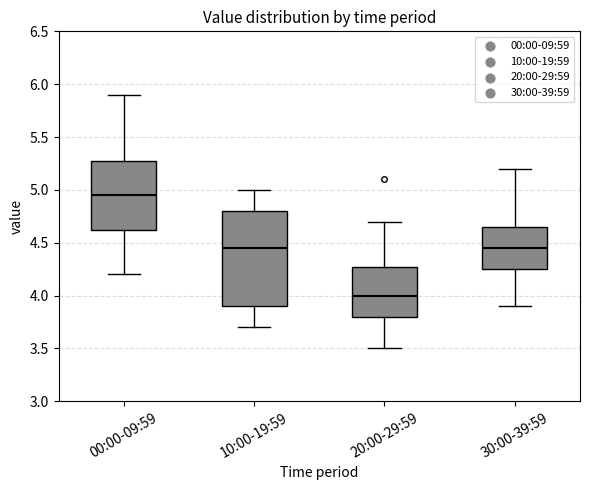

Where is the upper edge of the box for 10:00-19:59 on the y-axis? The values are not printed on the chart, so give them approximately, as read against the axis.

4.80